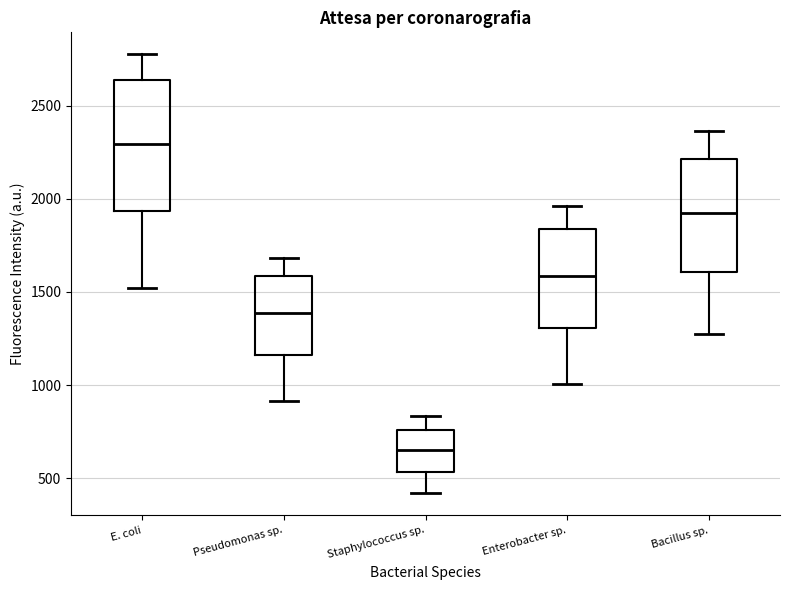

Which box has the lowest median line?

Staphylococcus sp.